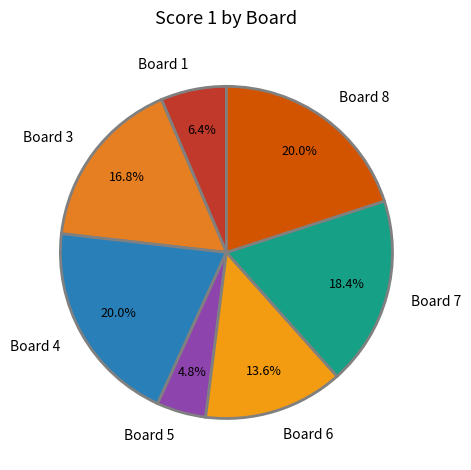

How much of the chart is everything except Board 3?

83.2%